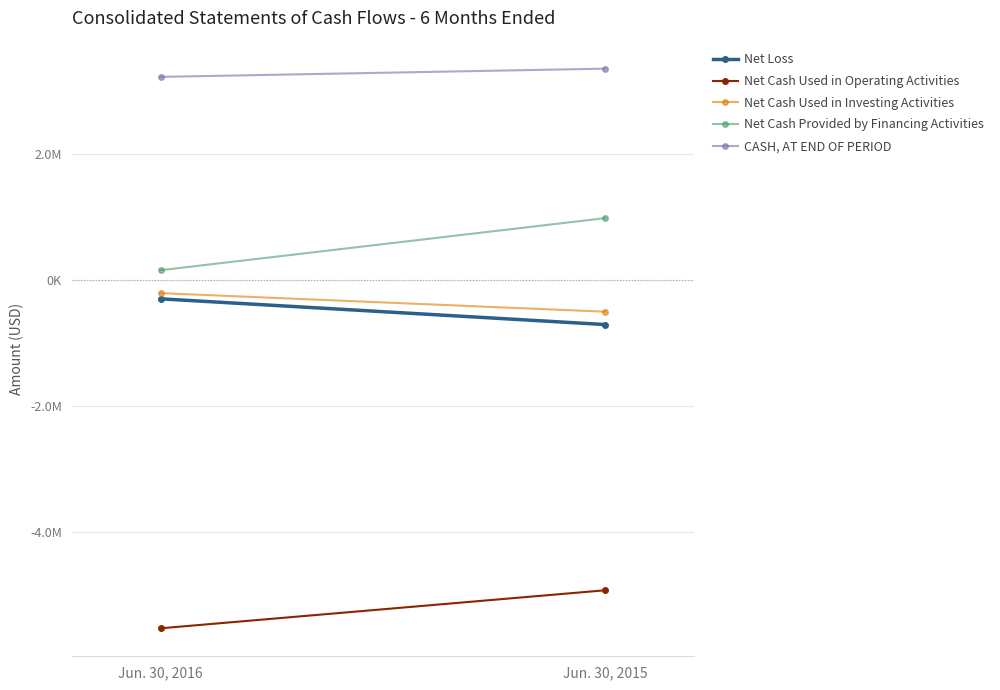

What is the average value of the CASH, AT END OF PERIOD series?

3291651